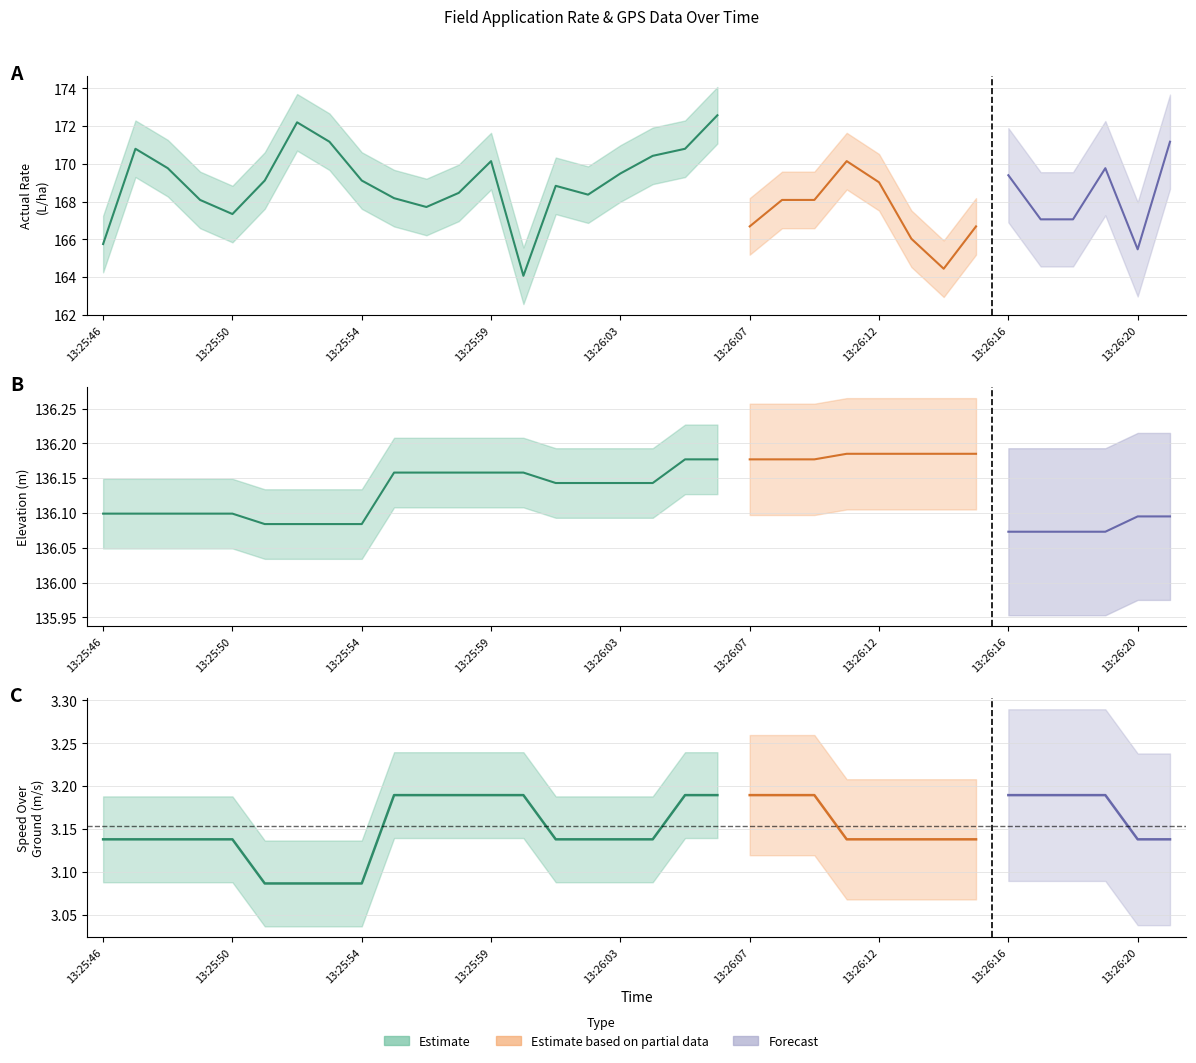

True or false: sogMPerSec has a value of 3.1 at 6.

True